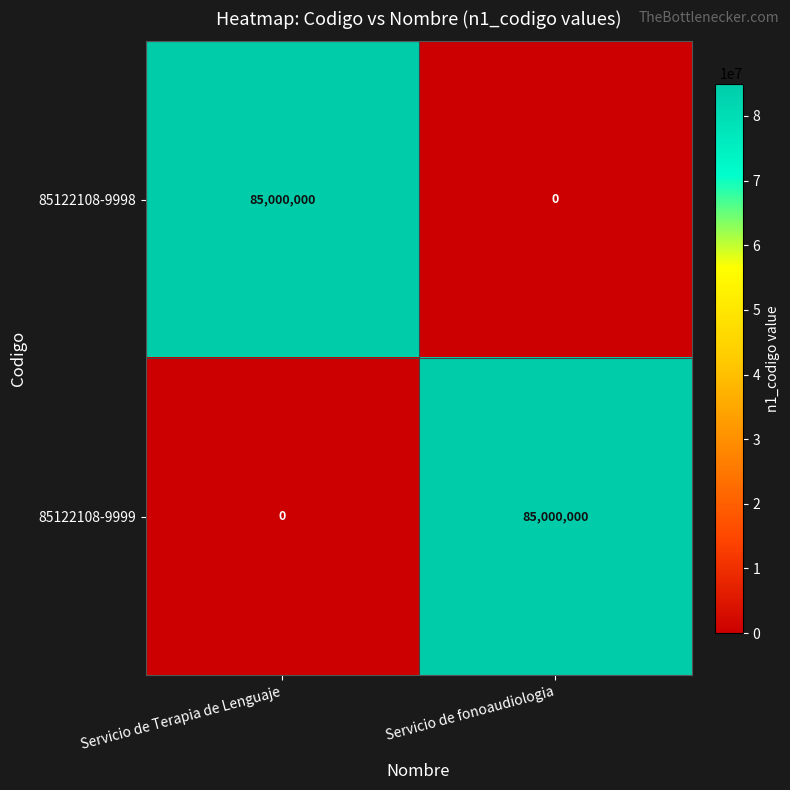

What is the difference between the 85122108-9998 values at Servicio de fonoaudiologia and Servicio de Terapia de Lenguaje?

85000000